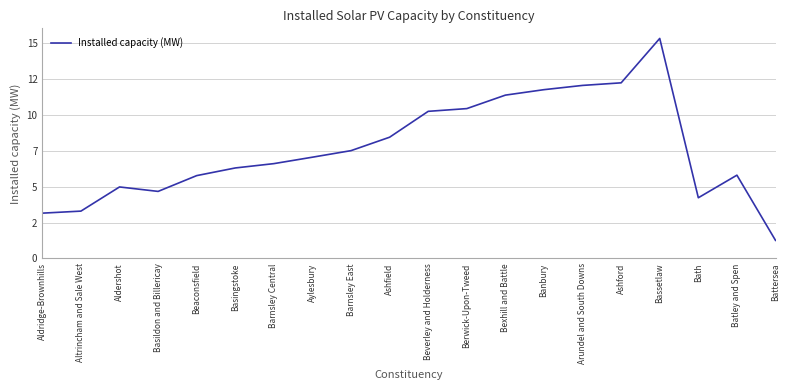

The value at Ashford is 6.0. True or false?

False